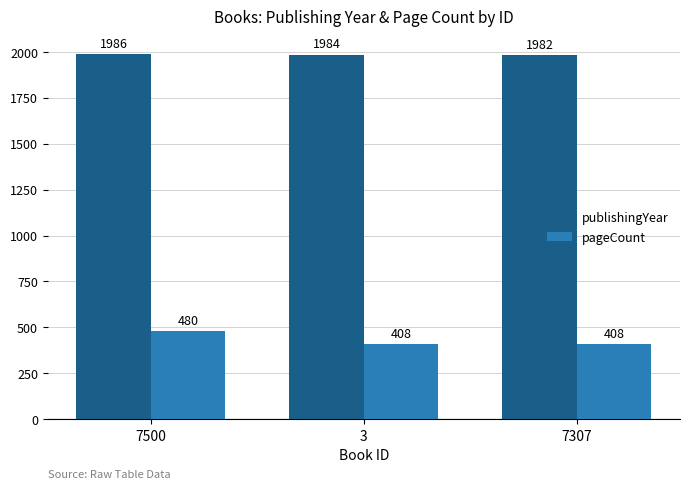

Rank the series at 7500 from highest to lowest value.

publishingYear, pageCount